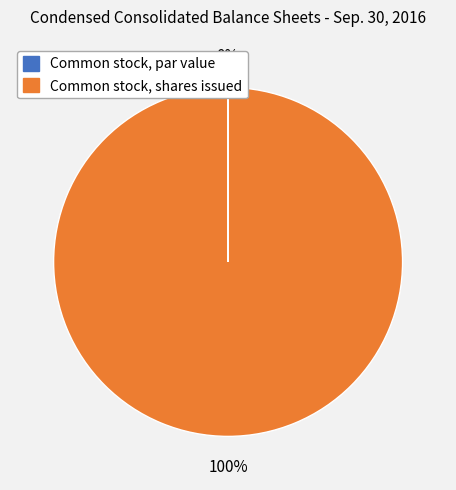

Is it true that Common stock, shares issued is 100% of the pie?

True